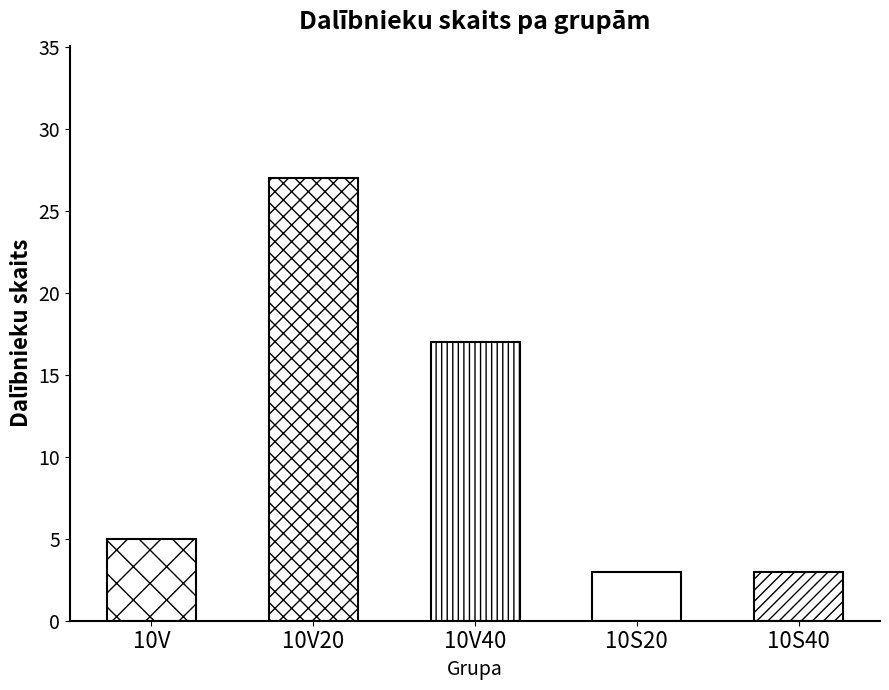

What is the greatest value displayed?

27